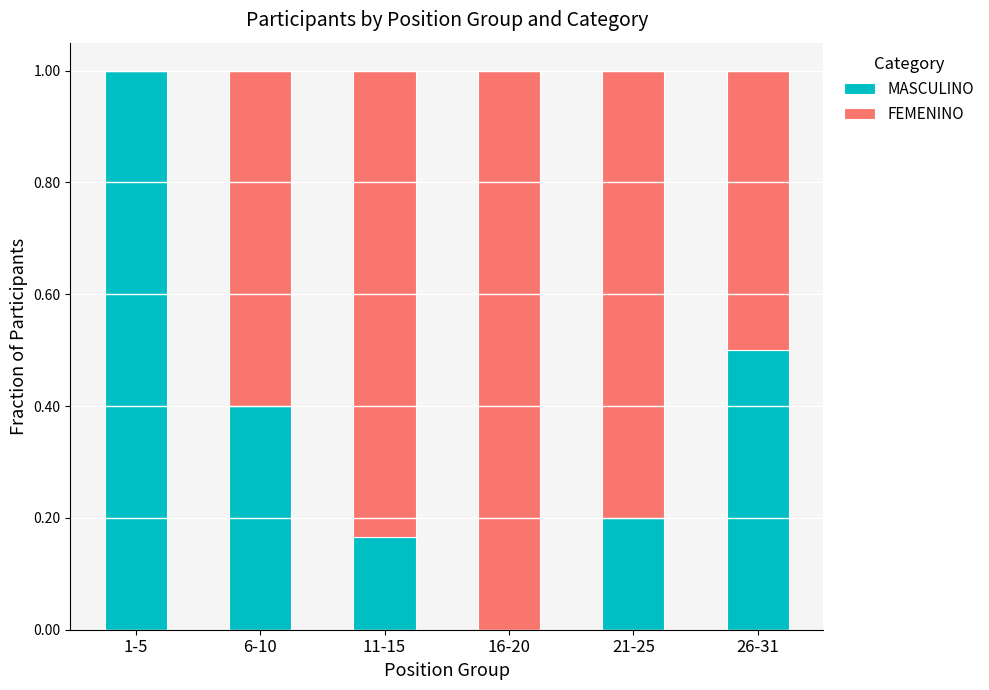

What is the total value across all series at 6-10?

1.0